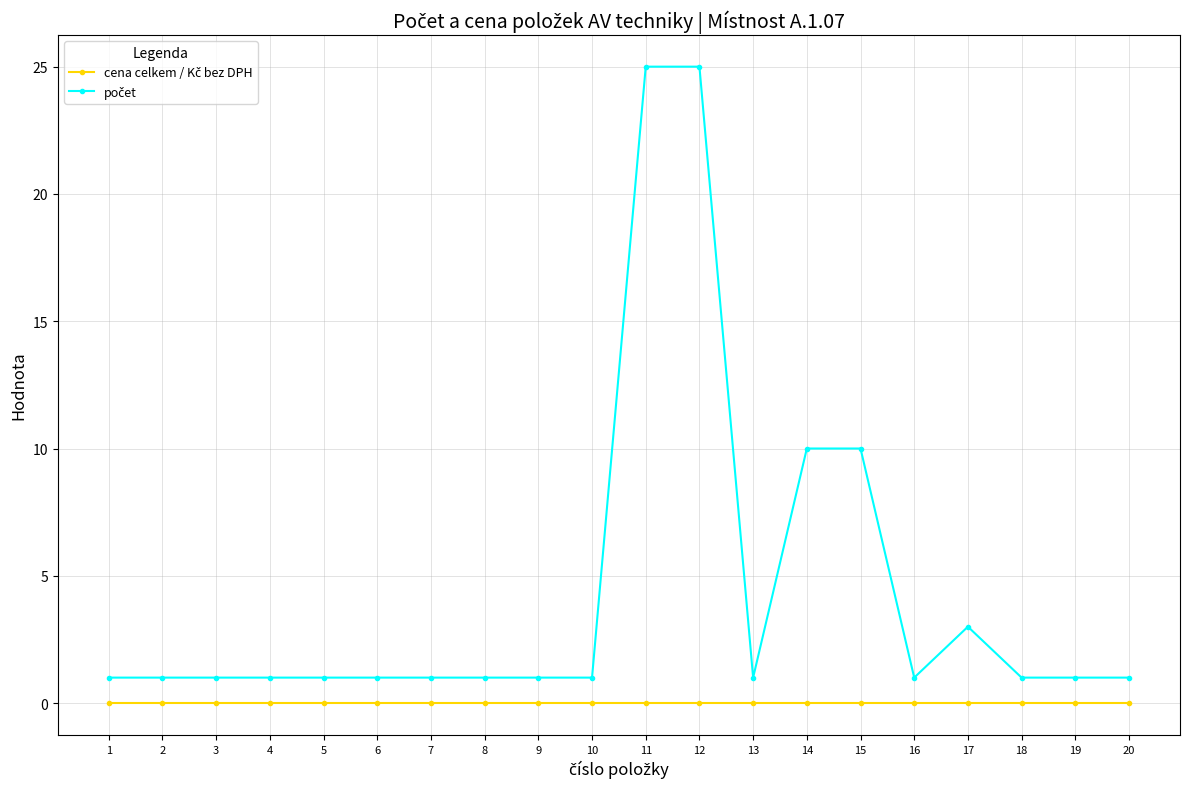

What is the total value across all series at 10?

1